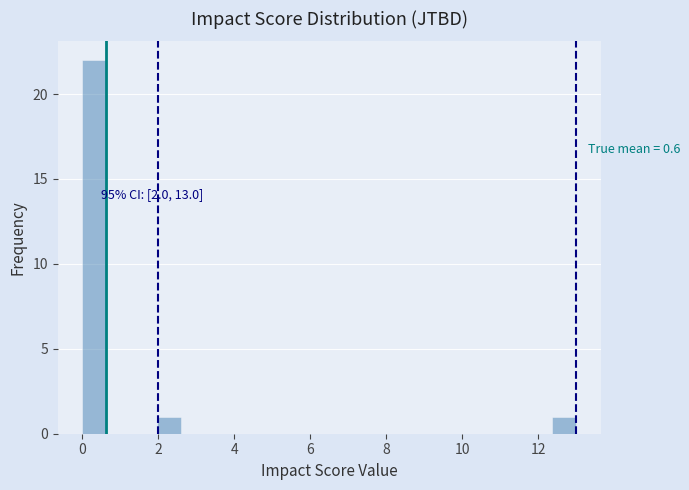

Read against the x-axis, roughly where is the centre of the tallest bar?

0.4